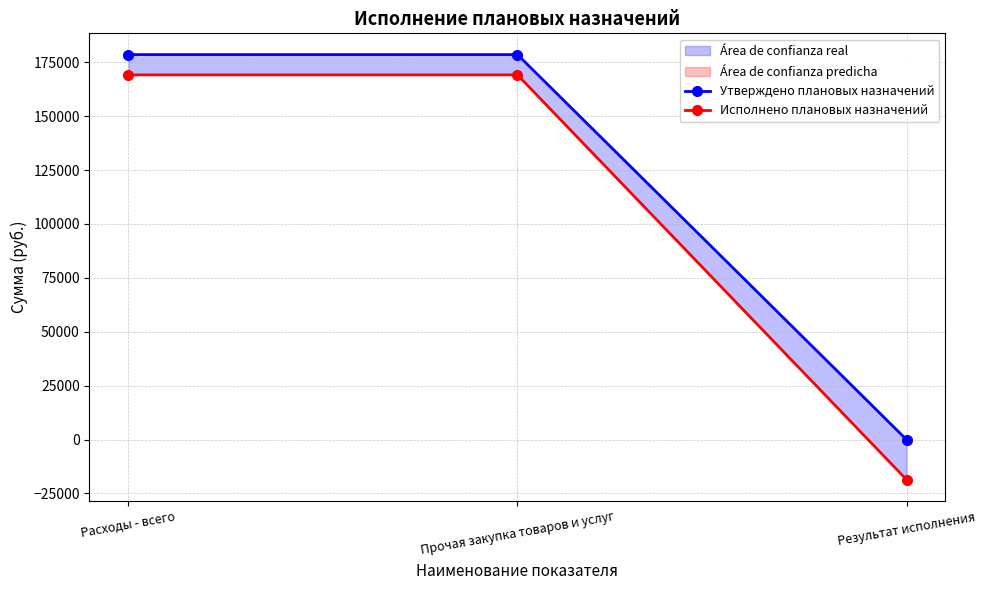

At which label does Исполнено плановых назначений first exceed 169156?

Расходы - всего